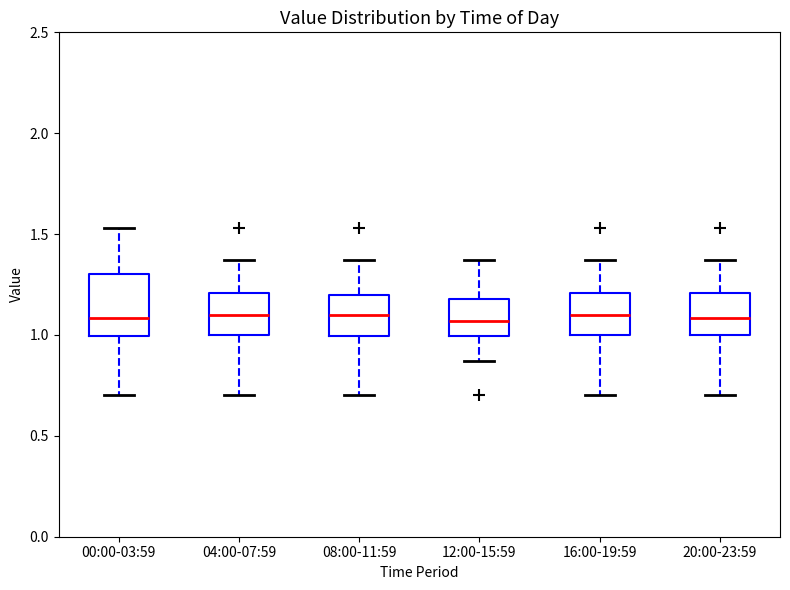

Reading left to right, read every box against the y-axis: the position of its median line, the range the box covers, and the ends of its whiskers. The values are not printed on the chart, so give them approximately, as read against the axis.

00:00-03:59: median 1.10, box 1.00 to 1.30, whiskers 0.70 to 1.55
04:00-07:59: median 1.10, box 1.00 to 1.20, whiskers 0.70 to 1.35
08:00-11:59: median 1.10, box 1.00 to 1.20, whiskers 0.70 to 1.35
12:00-15:59: median 1.05, box 1.00 to 1.20, whiskers 0.85 to 1.35
16:00-19:59: median 1.10, box 1.00 to 1.20, whiskers 0.70 to 1.35
20:00-23:59: median 1.10, box 1.00 to 1.20, whiskers 0.70 to 1.35